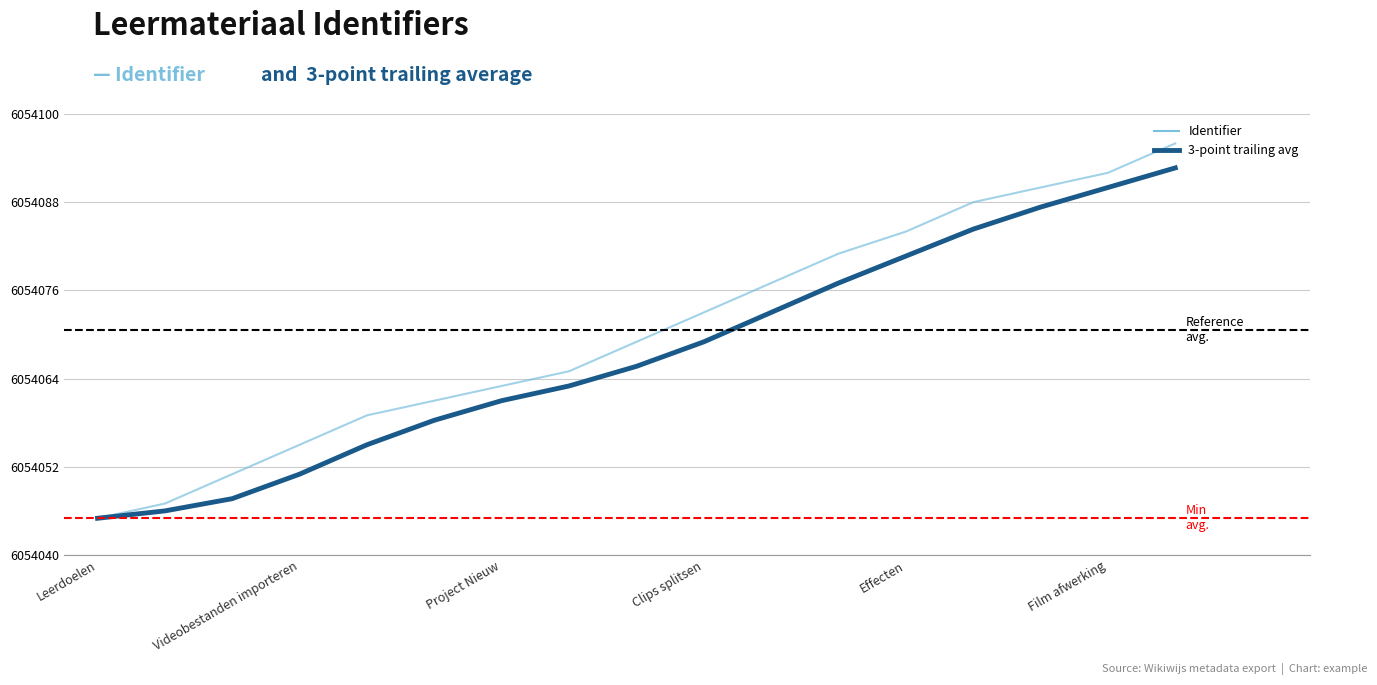

What is the maximum value shown in the chart?

6054096.0